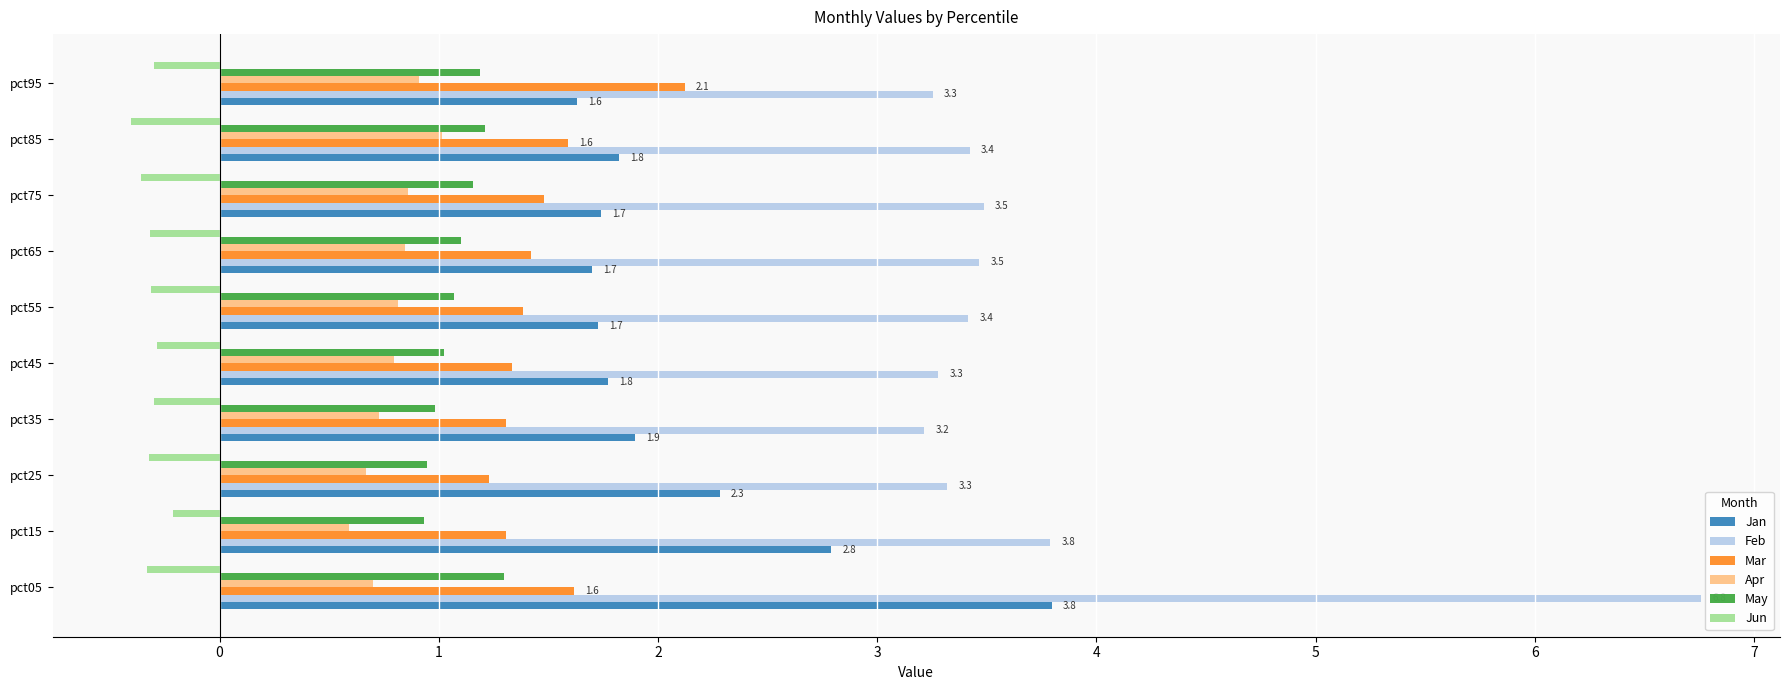

What are all the series names shown in the legend?

Jan, Feb, Mar, Apr, May, Jun